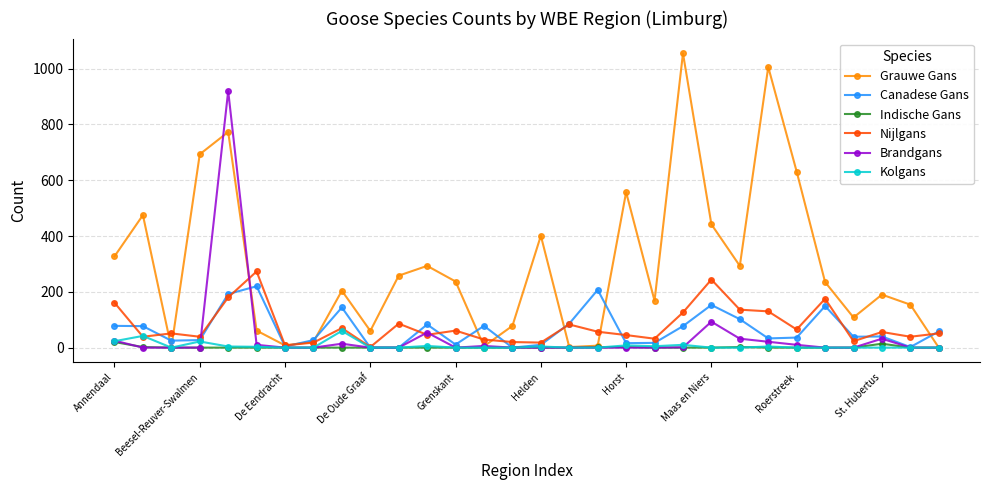

Which series has the largest range (max minus min)?

Grauwe Gans